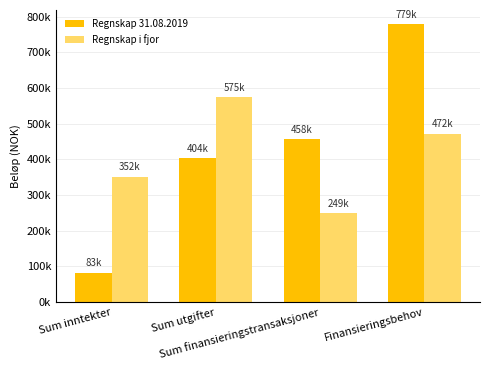

The value of Regnskap 31.08.2019 at Sum utgifter is 403875.3. True or false?

True